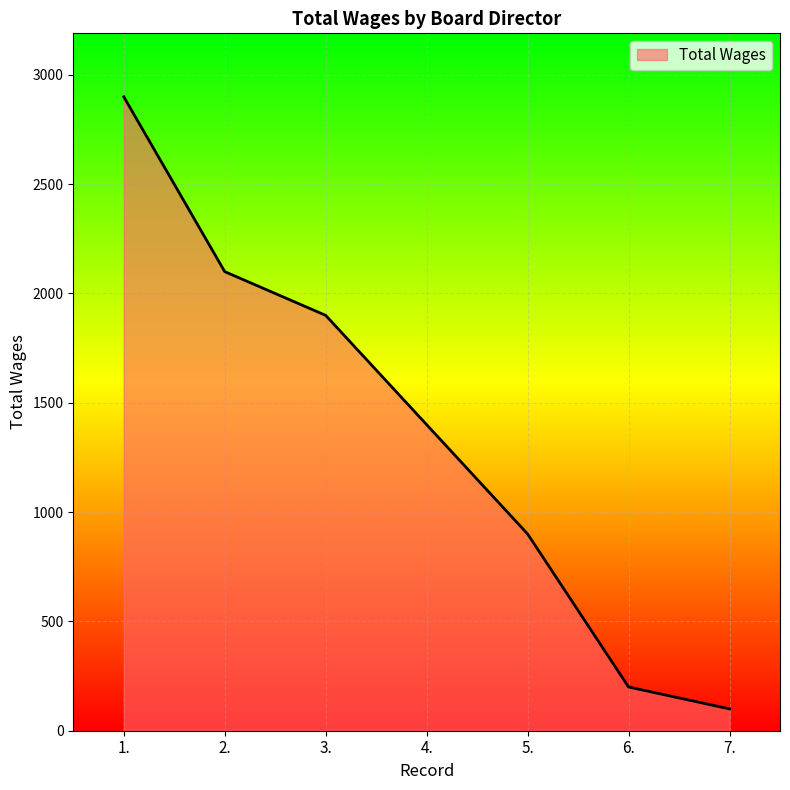

What is the change in value from 6. to 7.?

-100